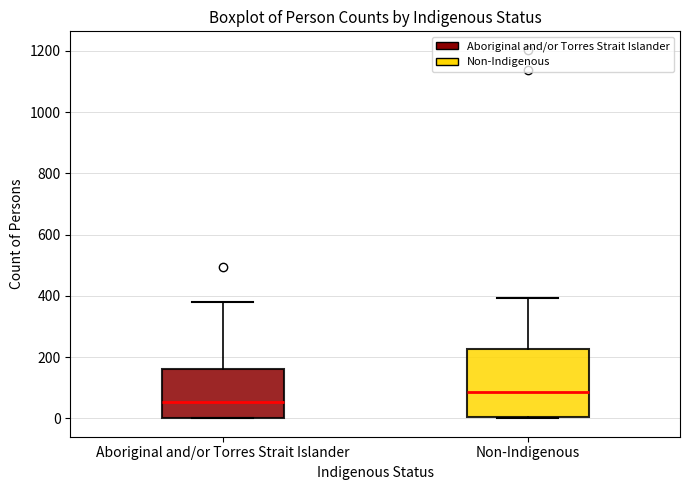

Reading left to right, transcribe this box plot: for each box, give where its median line is, the range the box spans, and where its two whiskers end, as read against the y-axis. The values are not printed on the chart, so give them approximately, as read against the axis.

Aboriginal and/or Torres Strait Islander: median 60, box 0 to 160, whiskers 0 to 380
Non-Indigenous: median 80, box 0 to 220, whiskers 0 to 400